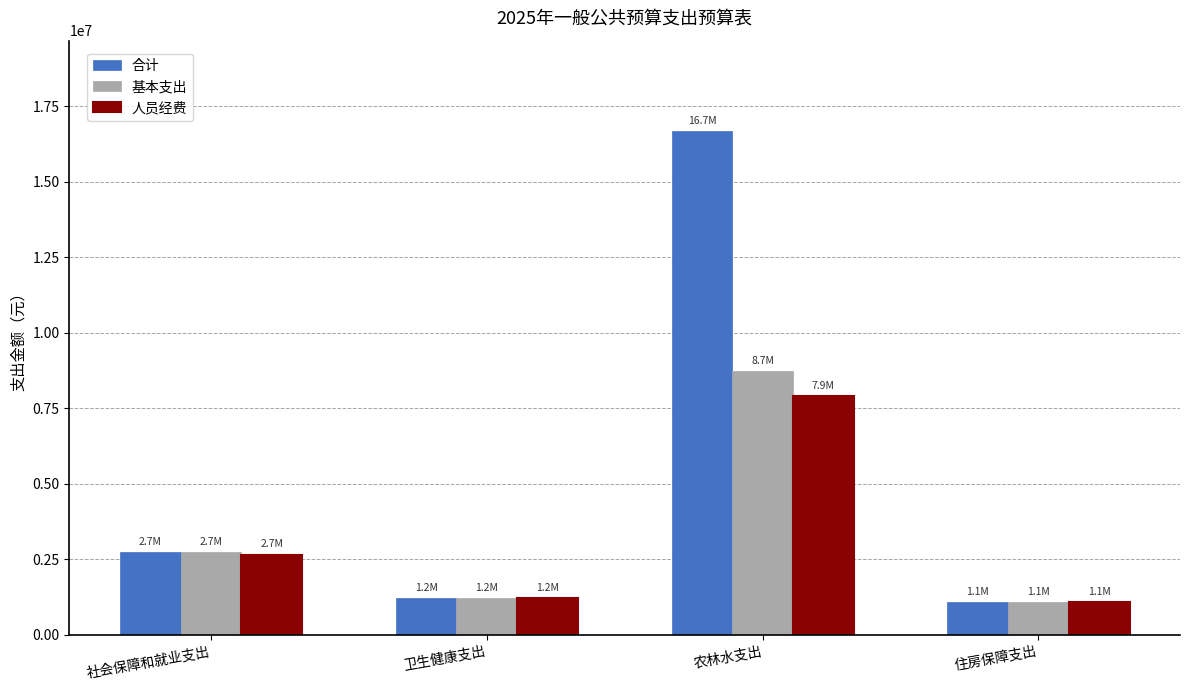

What is the label of the 1st bar from the right?

住房保障支出